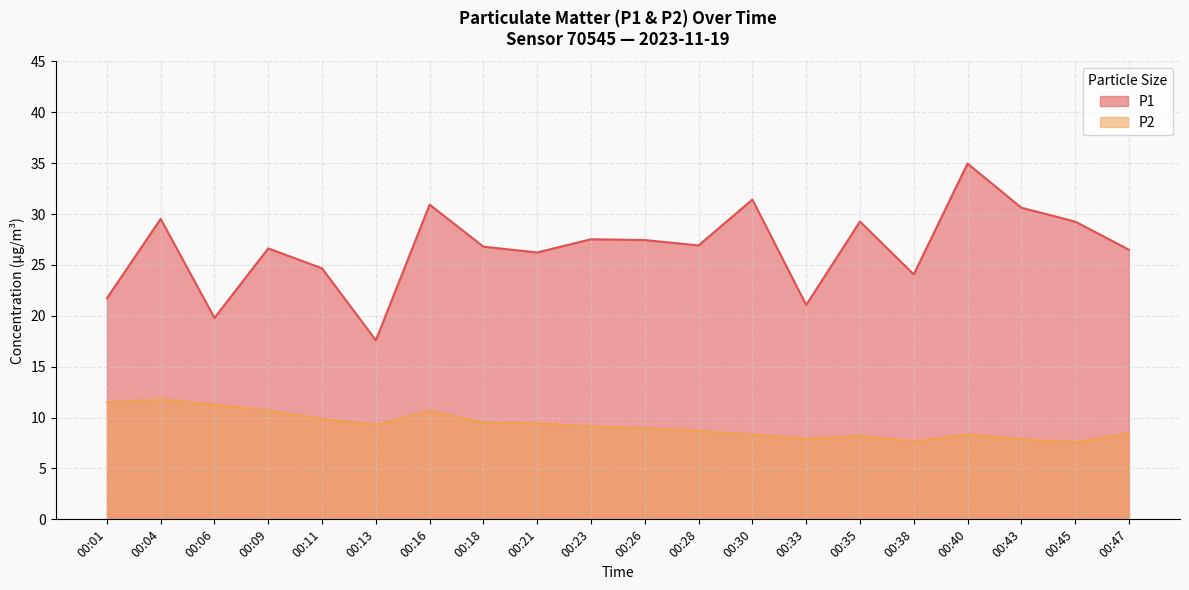

What is the difference between the maximum and minimum values in the P2 series?

4.2